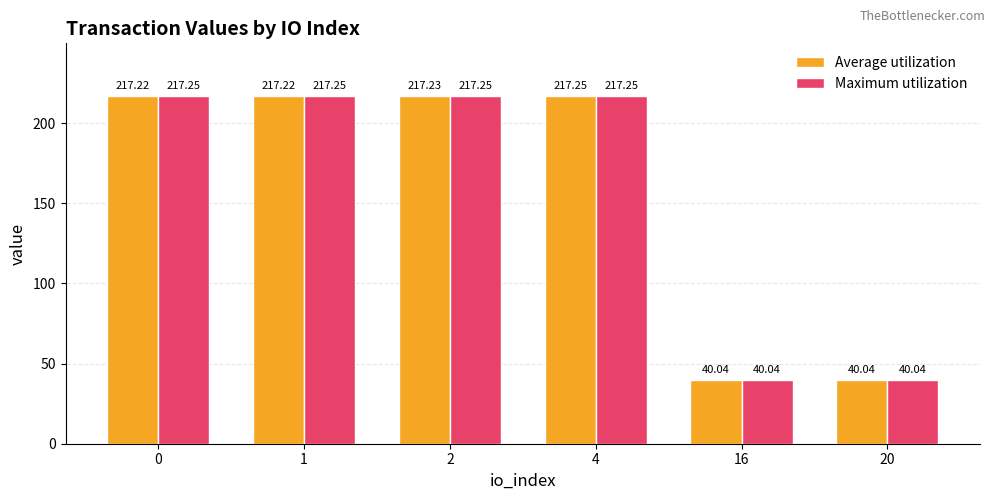

What is the value of the Average utilization bar at the 6th from the left?

40.0